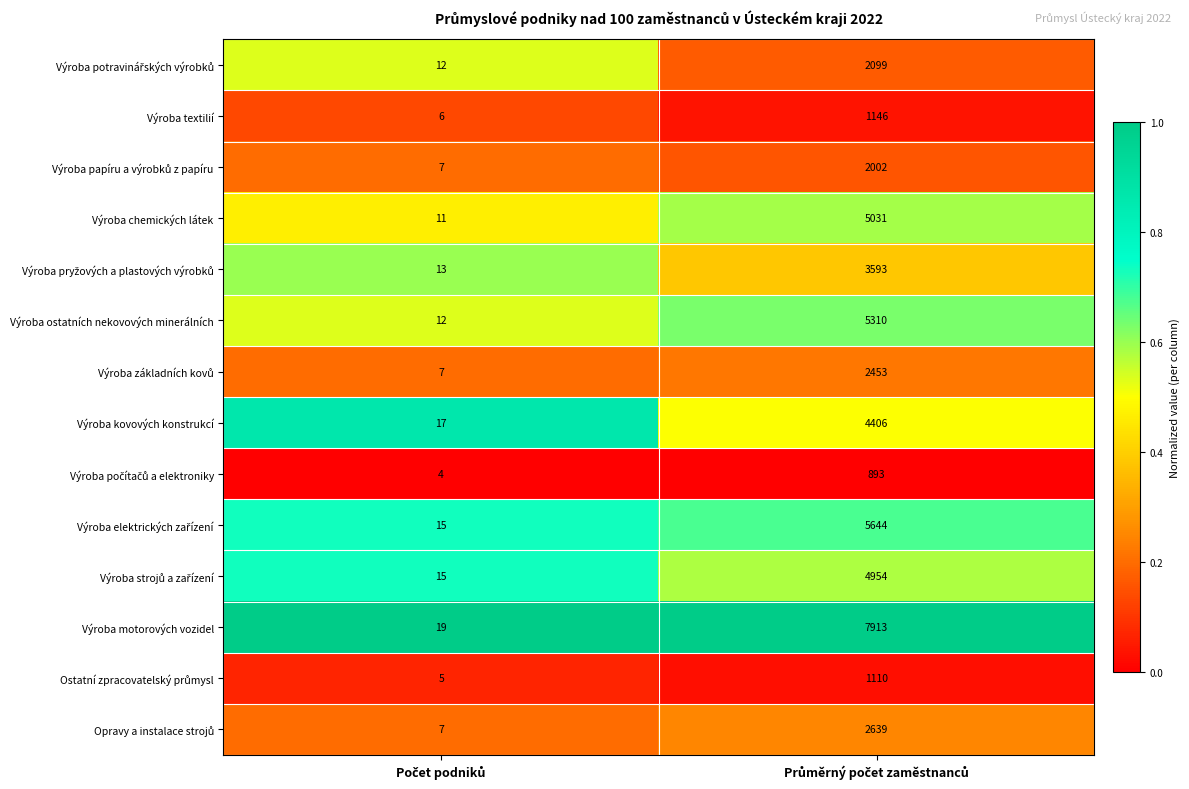

What is the lowest value of the Výroba ostatních nekovových minerálních series?

12